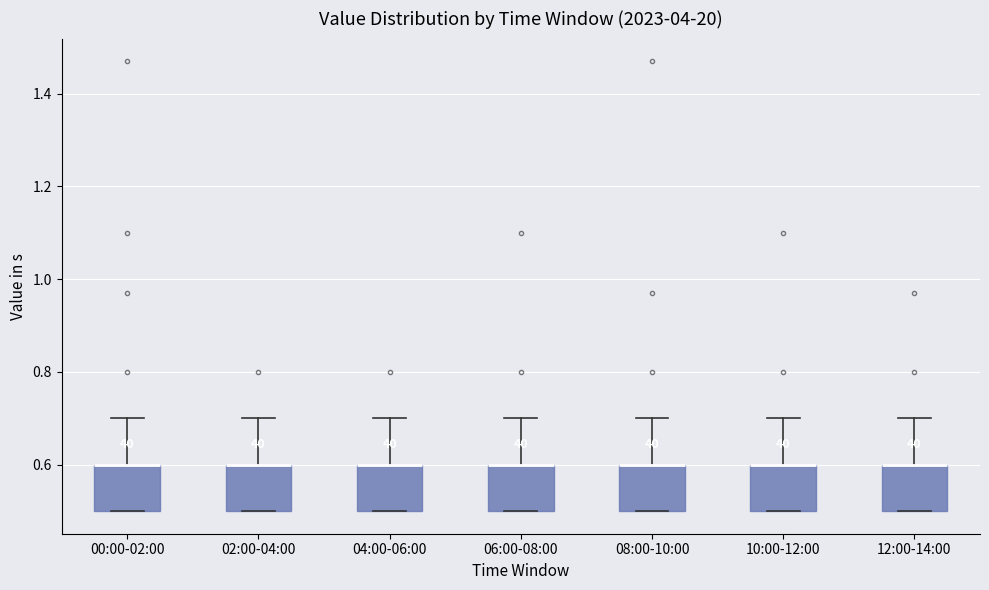

Reading left to right, read every box against the y-axis: the position of its median line, the range the box covers, and the ends of its whiskers. The values are not printed on the chart, so give them approximately, as read against the axis.

00:00-02:00: median 0.6 (drawn on the box's upper edge), box 0.5 to 0.6, whiskers 0.5 to 0.7
02:00-04:00: median 0.6 (drawn on the box's upper edge), box 0.5 to 0.6, whiskers 0.5 to 0.7
04:00-06:00: median 0.6 (drawn on the box's upper edge), box 0.5 to 0.6, whiskers 0.5 to 0.7
06:00-08:00: median 0.6 (drawn on the box's upper edge), box 0.5 to 0.6, whiskers 0.5 to 0.7
08:00-10:00: median 0.6 (drawn on the box's upper edge), box 0.5 to 0.6, whiskers 0.5 to 0.7
10:00-12:00: median 0.6 (drawn on the box's upper edge), box 0.5 to 0.6, whiskers 0.5 to 0.7
12:00-14:00: median 0.6 (drawn on the box's upper edge), box 0.5 to 0.6, whiskers 0.5 to 0.7